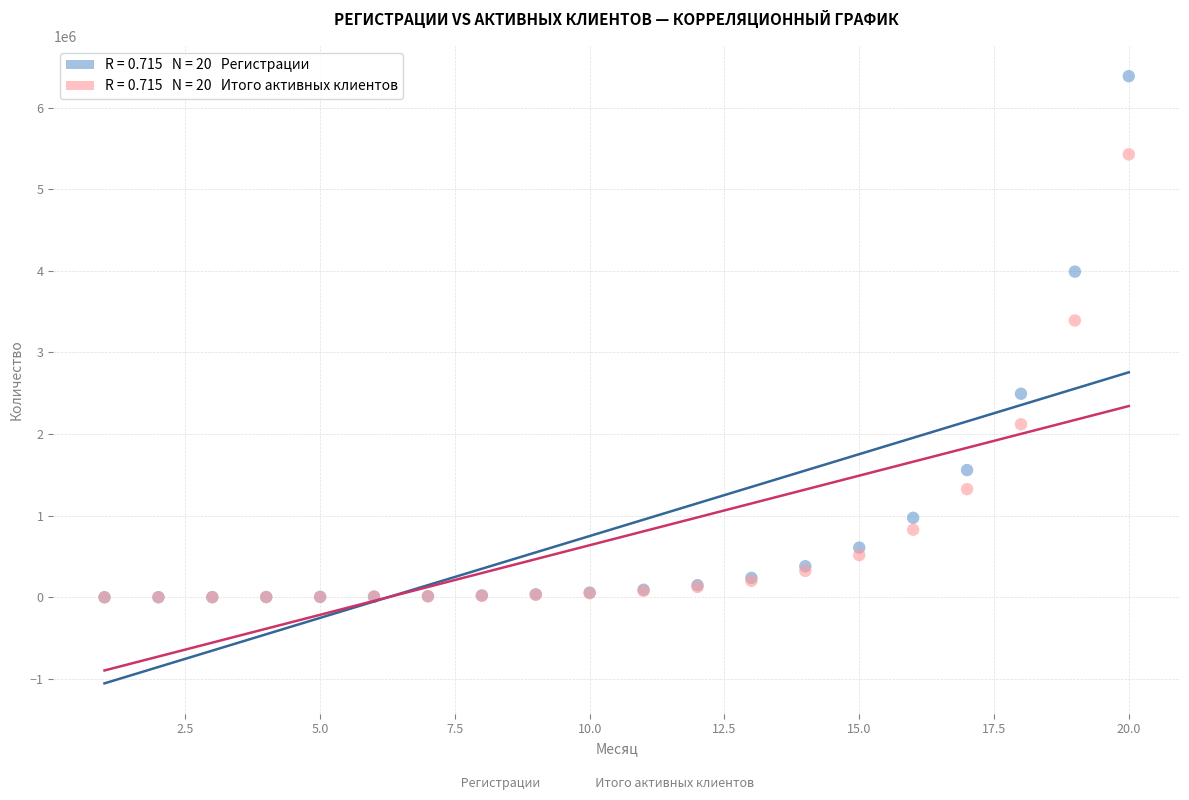

Across all series, what Y value is closest to 3192312?

3391450.0